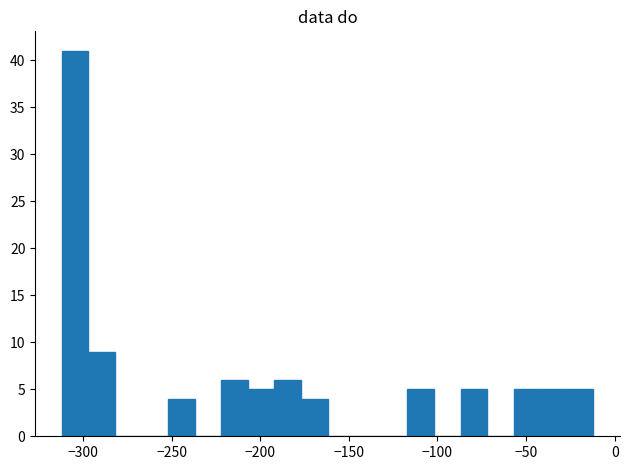

Around what value on the x-axis is the tallest bar? Give the approximate position of its centre, as read against the axis.

-305